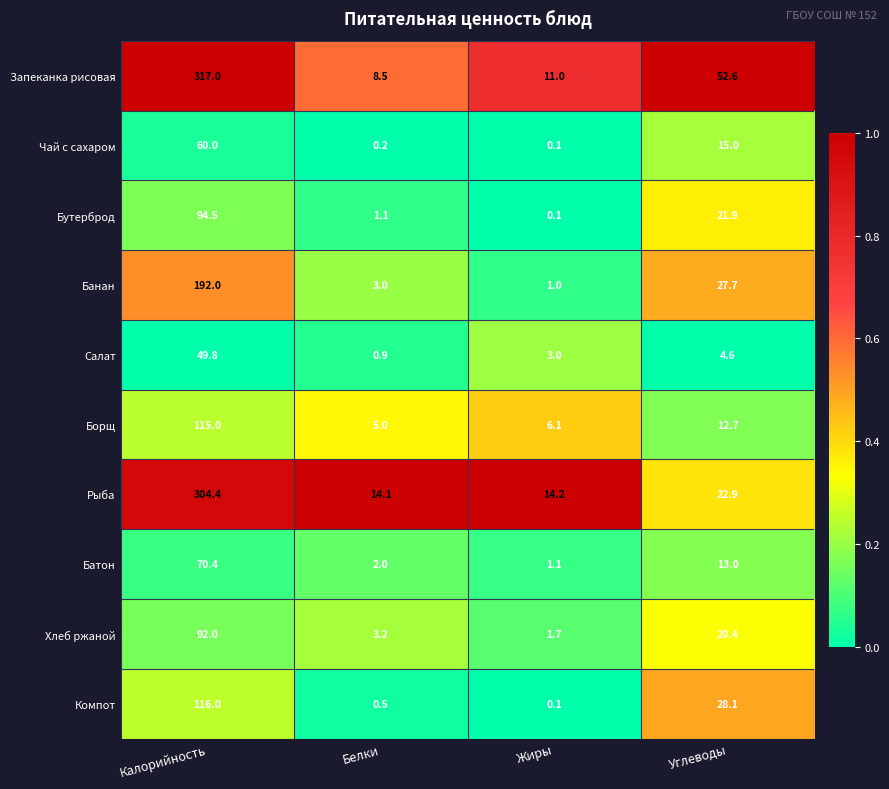

At which category is the sum across all series the highest?

Калорийность